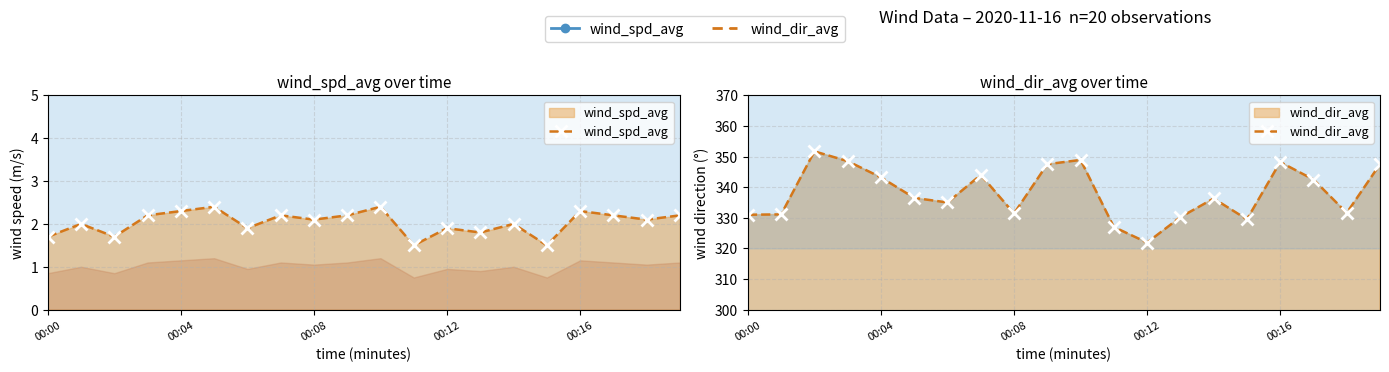

List the series in order of their overall mean, lowest first.

wind_spd_avg, wind_dir_avg